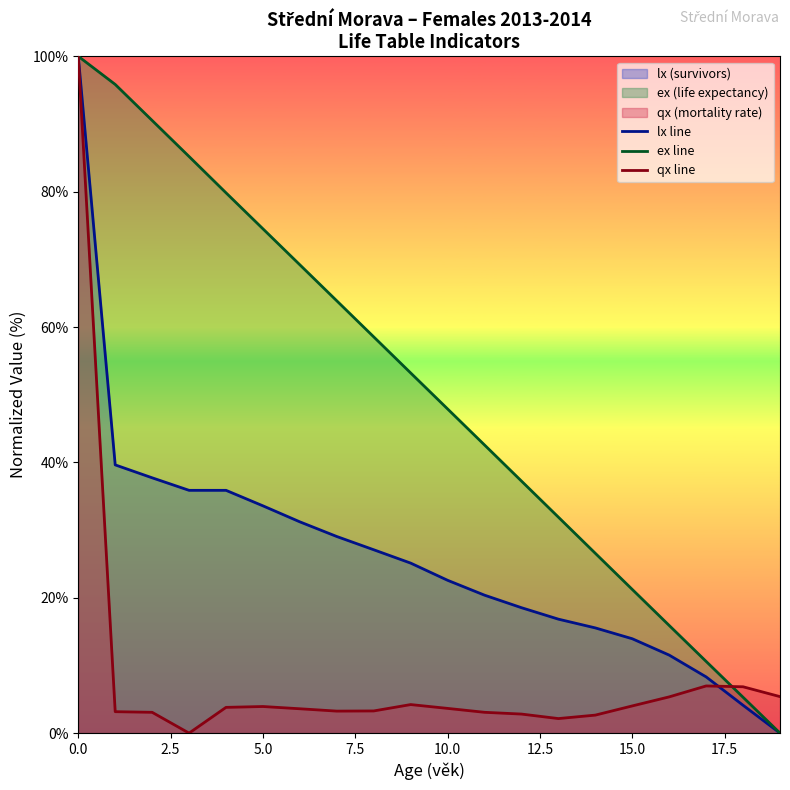

What is the greatest value displayed?

100.0